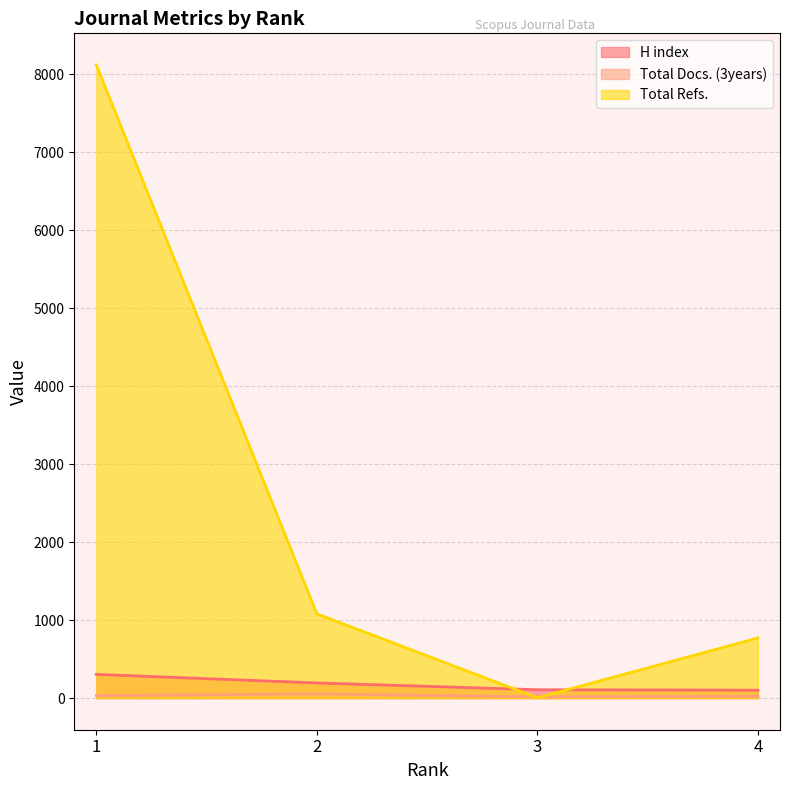

How many lines are shown in the chart?

3